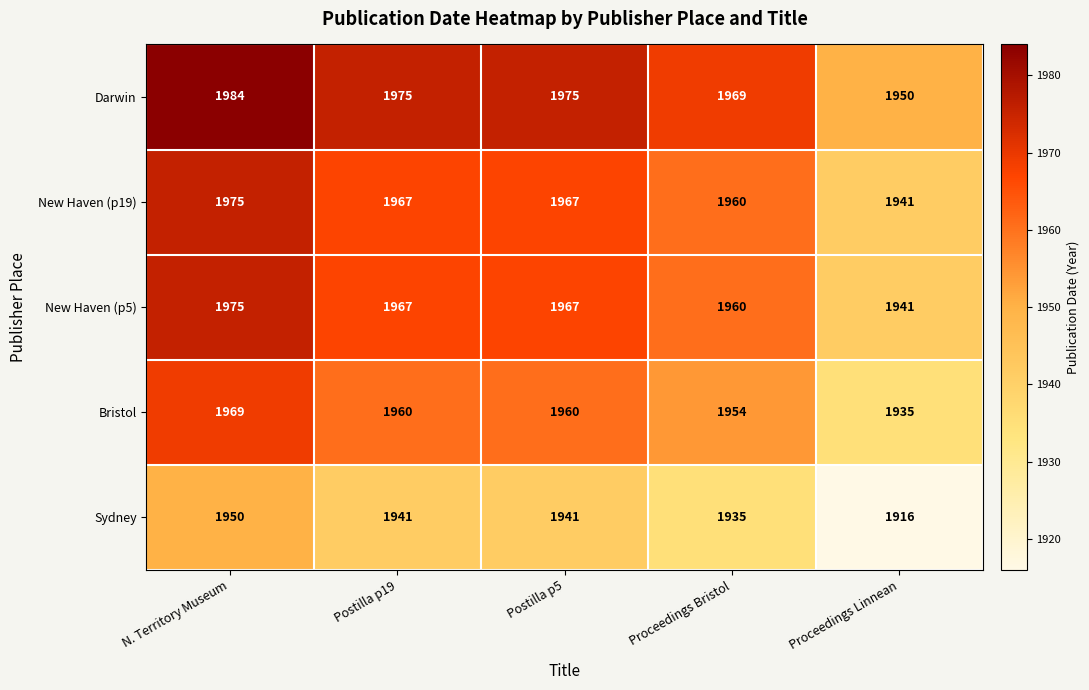

What is the smallest value displayed?

1916